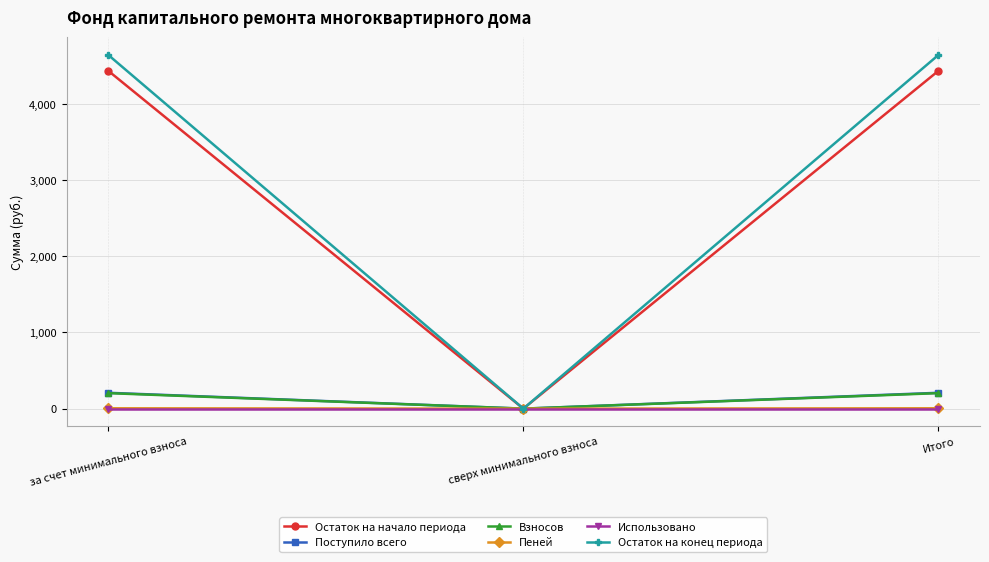

The Поступило всего series shows 0.0 at сверх минимального взноса. True or false?

True